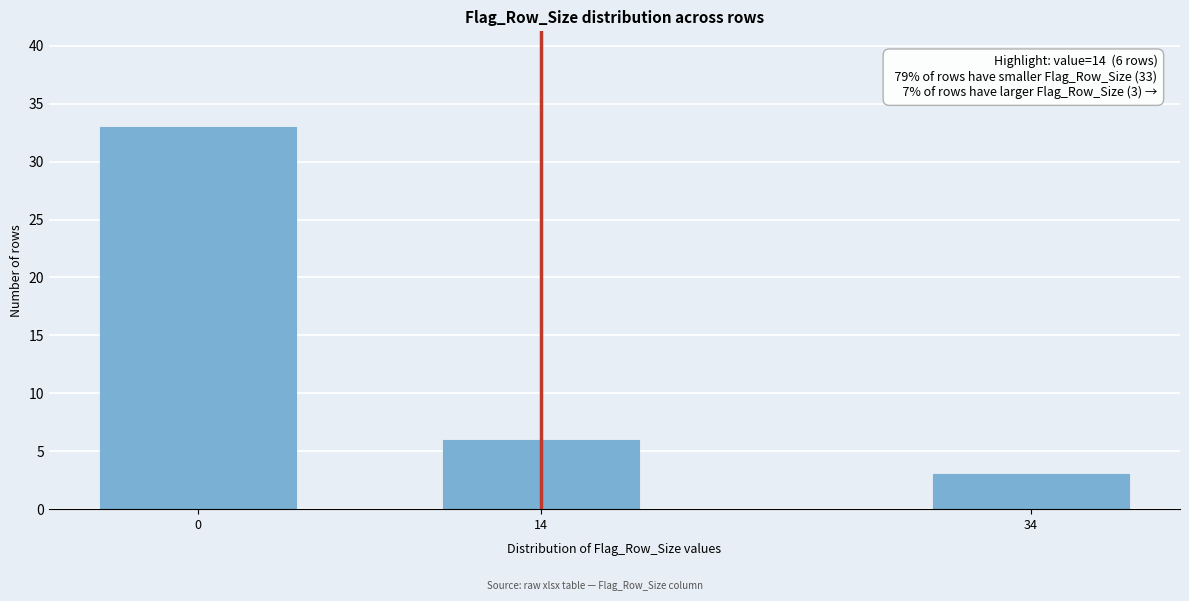

Reading left to right, list all the values displayed in this chart.

33	6	3